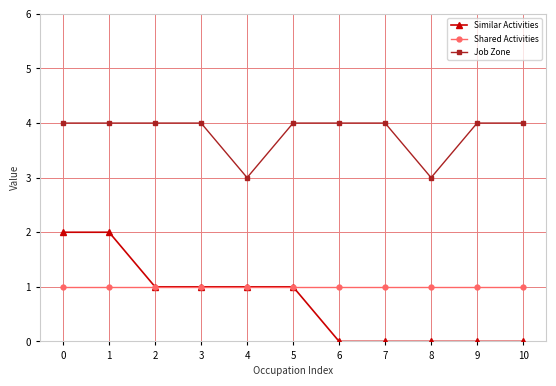

What is the value of the Job Zone point at the 8th from the left?

4